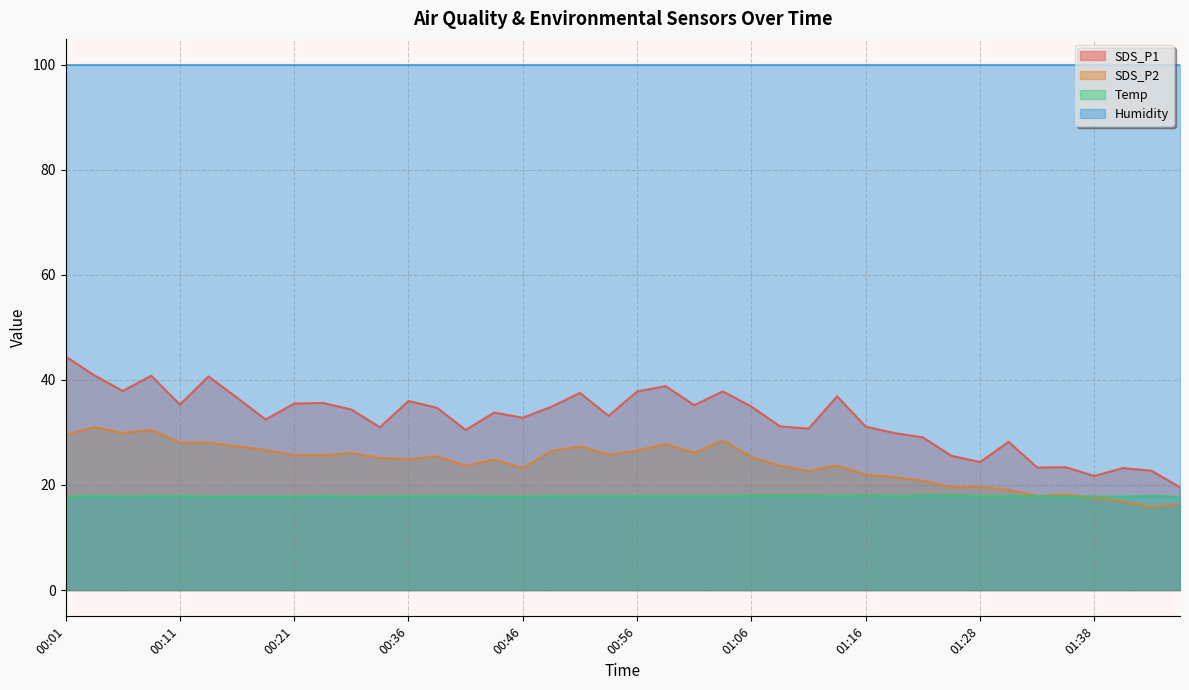

How many lines are shown in the chart?

4